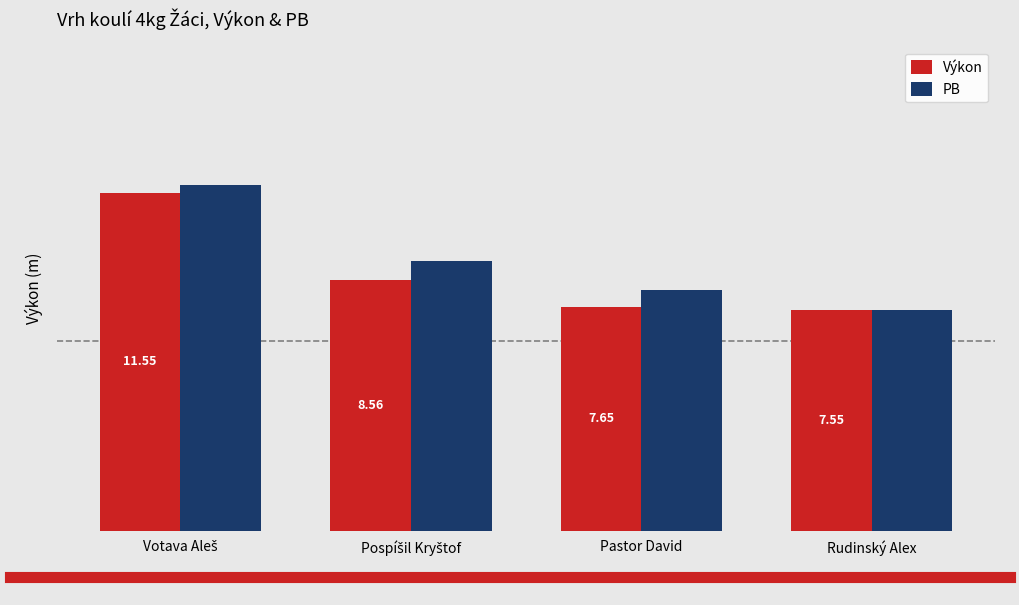

At which category does the chart reach its minimum across all series?

Rudinský Alex